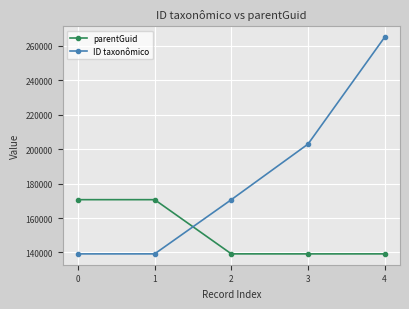

What are all the series names shown in the legend?

parentGuid, ID taxonômico